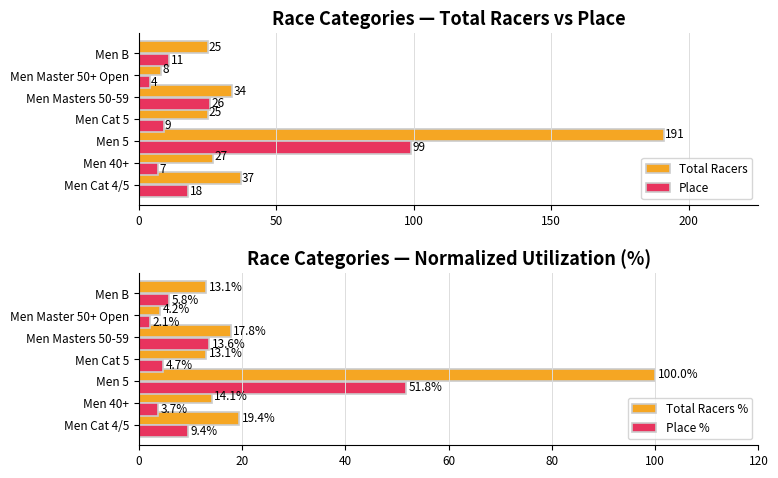

Is the value of Total Racers at Men Master 50+ Open greater than the value of Place at Men 40+?

Yes